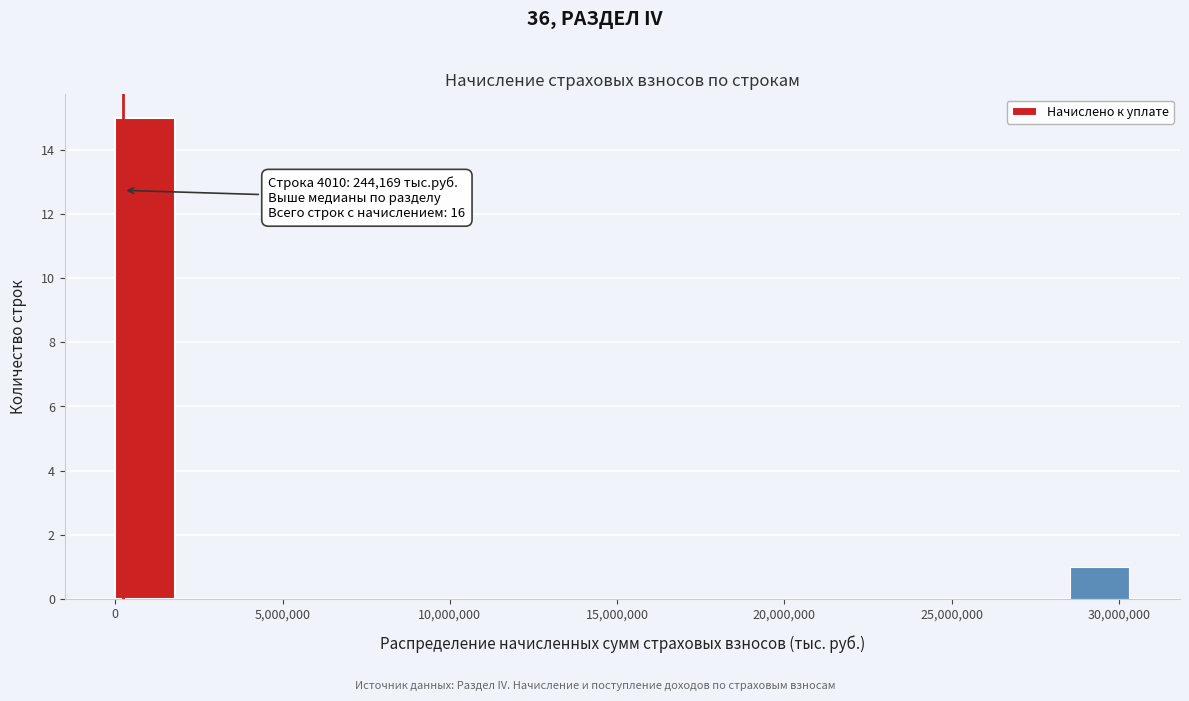

Around what value on the x-axis is the tallest bar? Give the approximate position of its centre, as read against the axis.

1000000